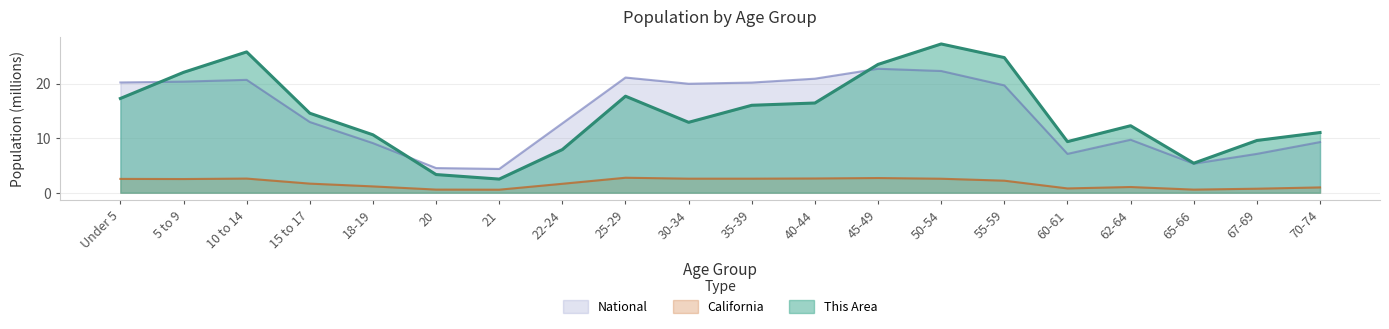

What is the label of the 20th point from the left?

70-74